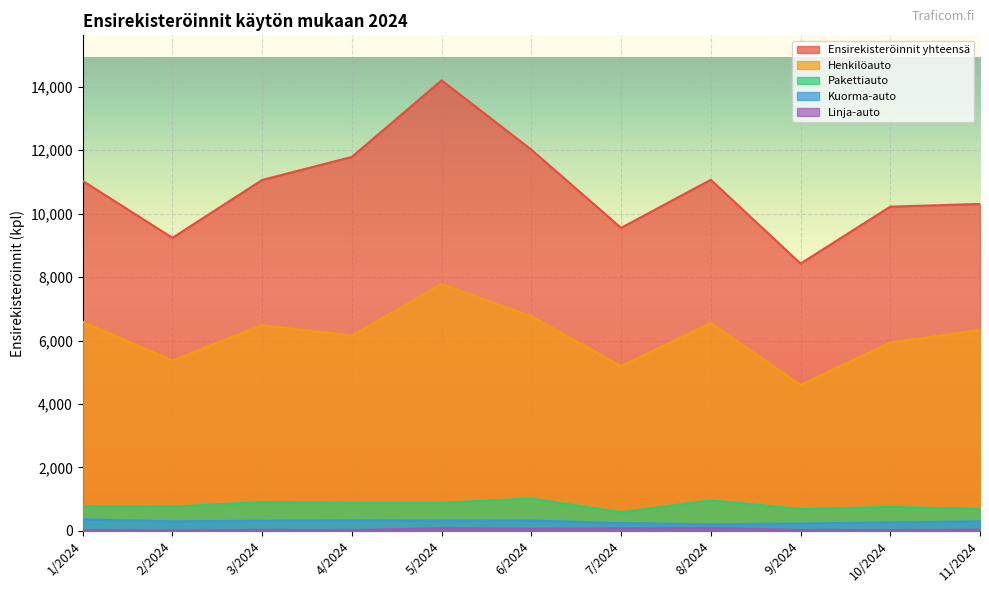

In Ensirekisteröinnit yhteensä, how many points are lower than both neighbors (excluding endpoints)?

3